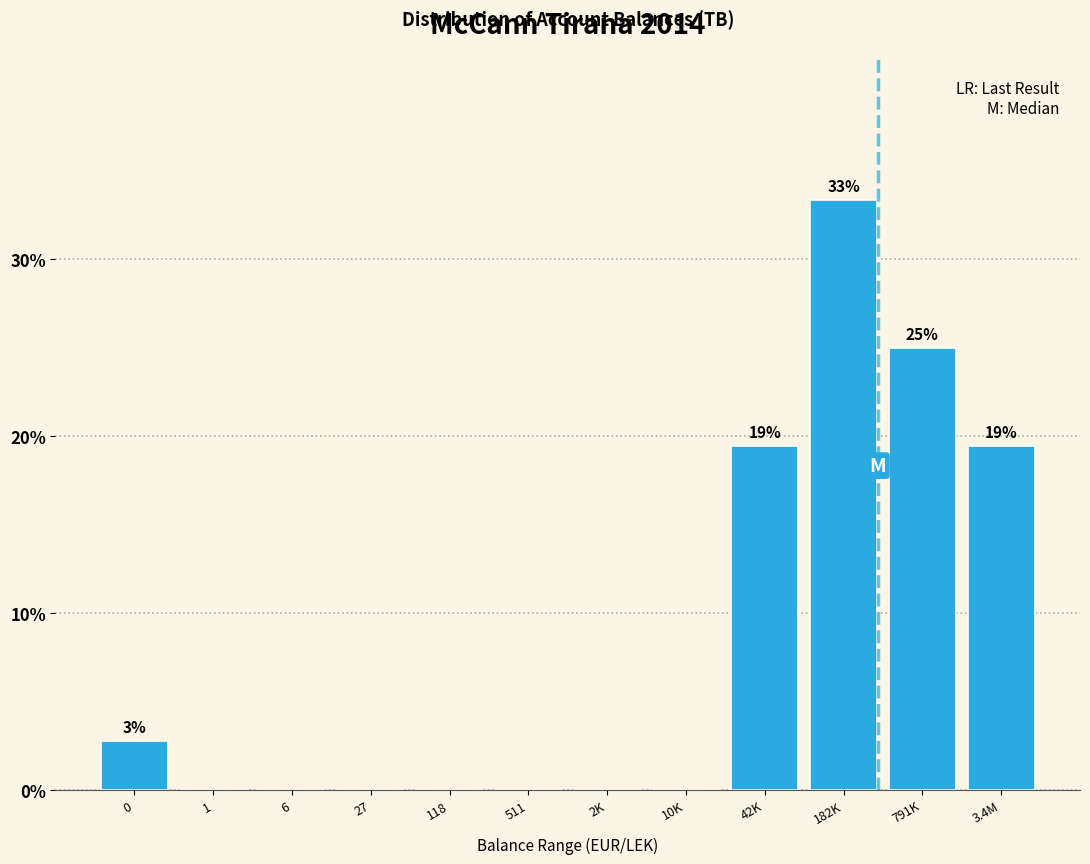

Reading left to right, extract all data points from this chart.

0=2.8	1=0.0	6=0.0	27=0.0	118=0.0	511=0.0	2K=0.0	10K=0.0	42K=19.4	182K=33.3	791K=25.0	3.4M=19.4